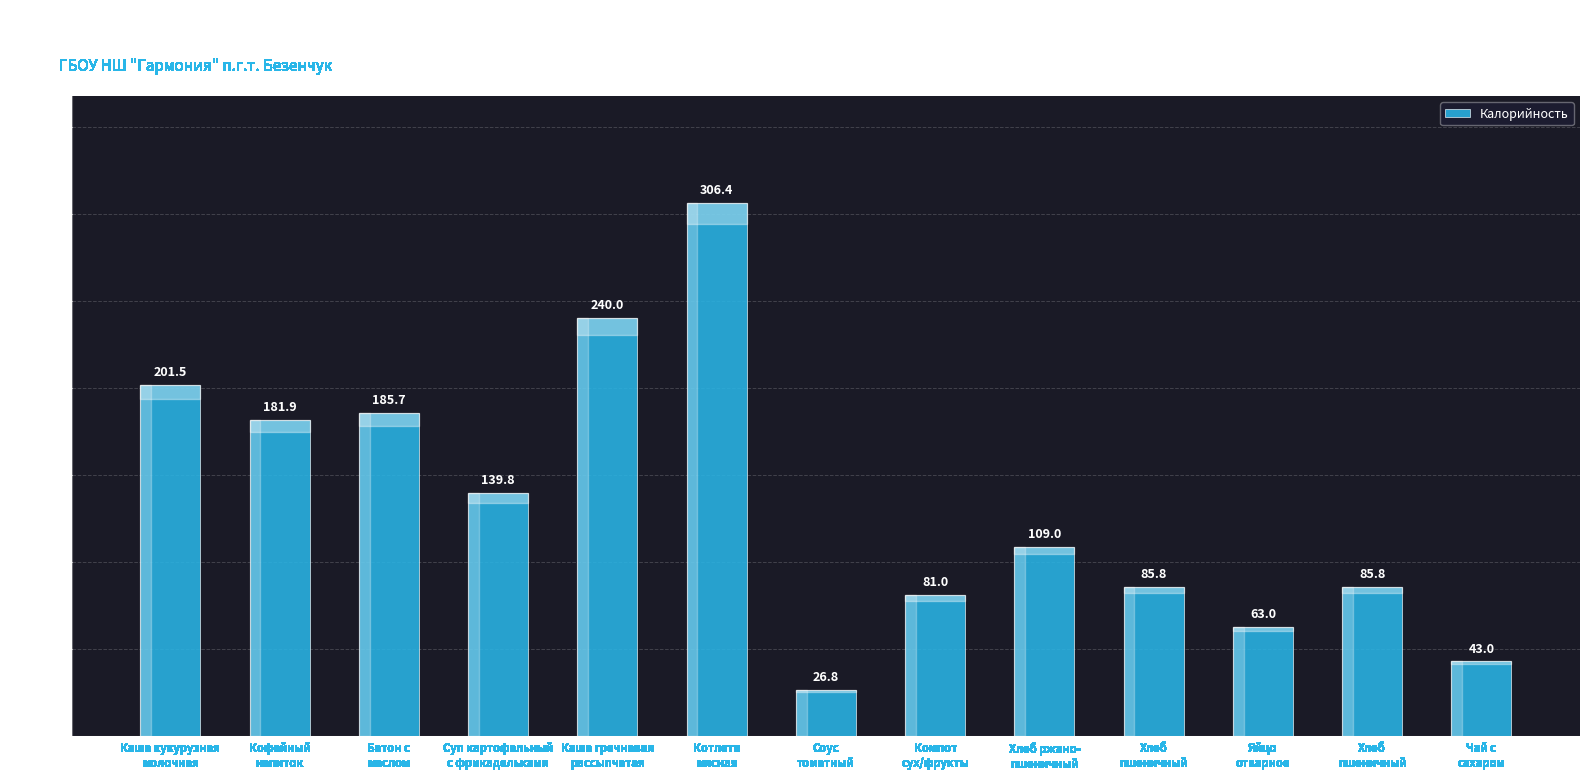

What is the sum of the values at Суп картофельный
с фрикадельками and Компот
сух/фрукты?

220.8